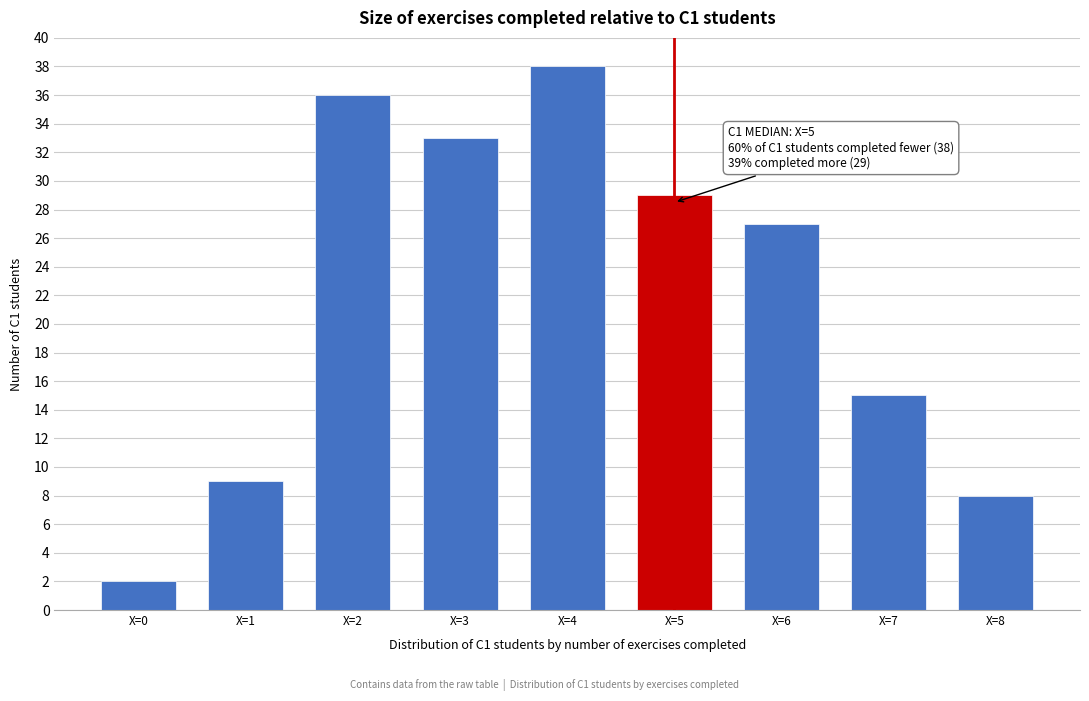

Reading left to right, what are all the values shown in this chart?

2	9	36	33	38	29	27	15	8